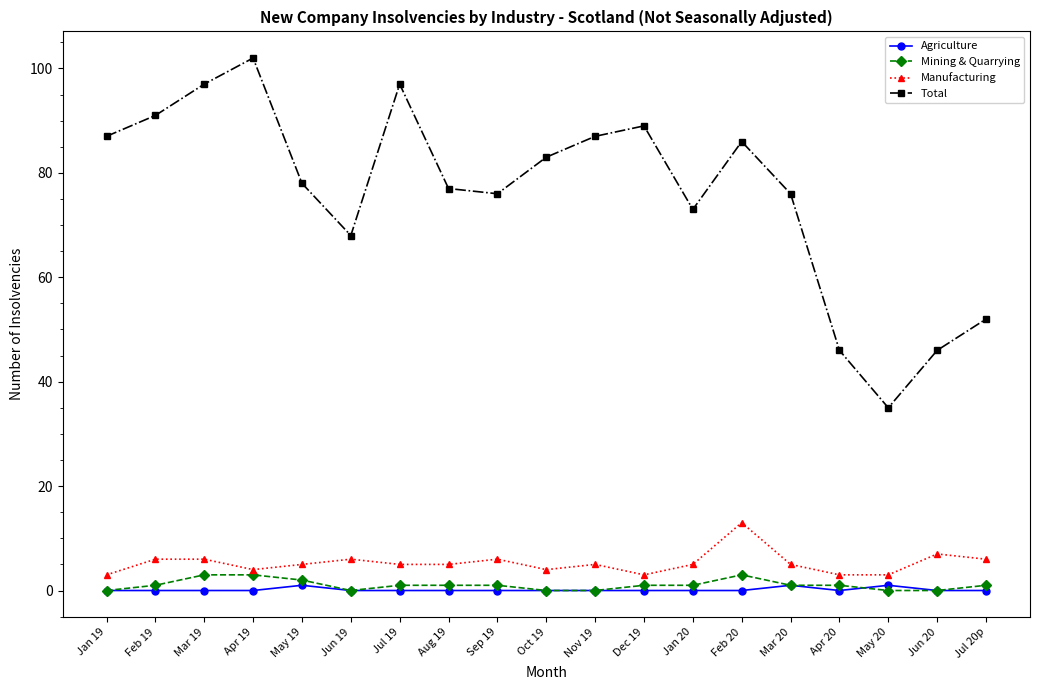

Which category has the highest value in the Manufacturing series?

Feb 20